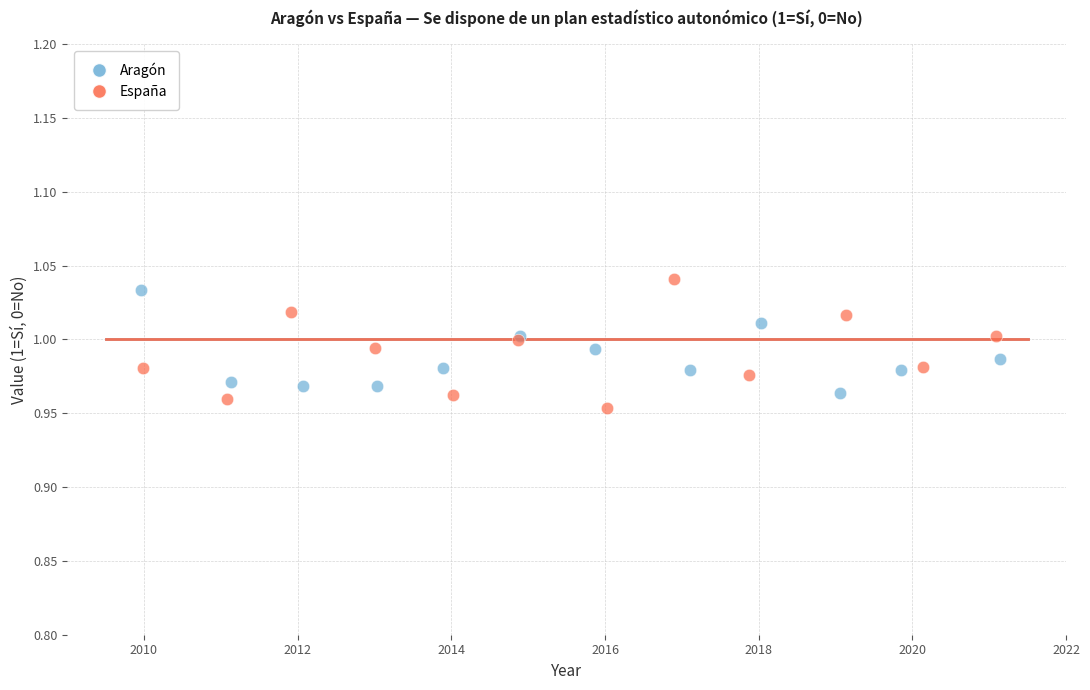

Which series has the largest Y range (max minus min)?

España